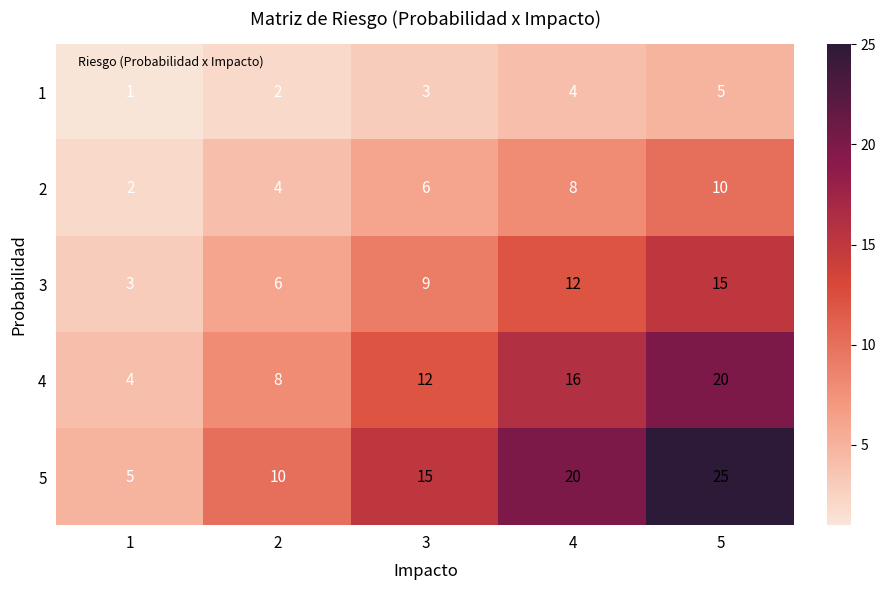

Count the 1 values in the range 2 to 4.

3